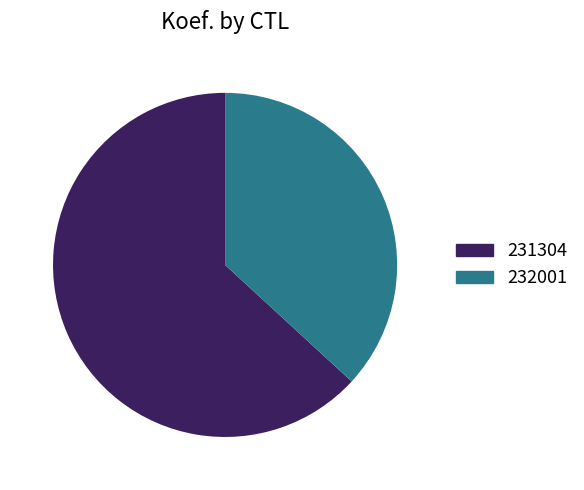

The 231304 slice represents 63% of the pie. True or false?

True